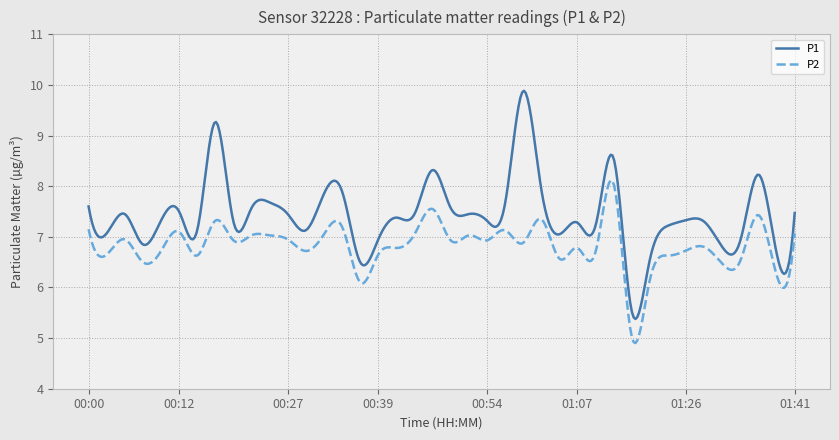

What is the greatest value displayed?

9.9